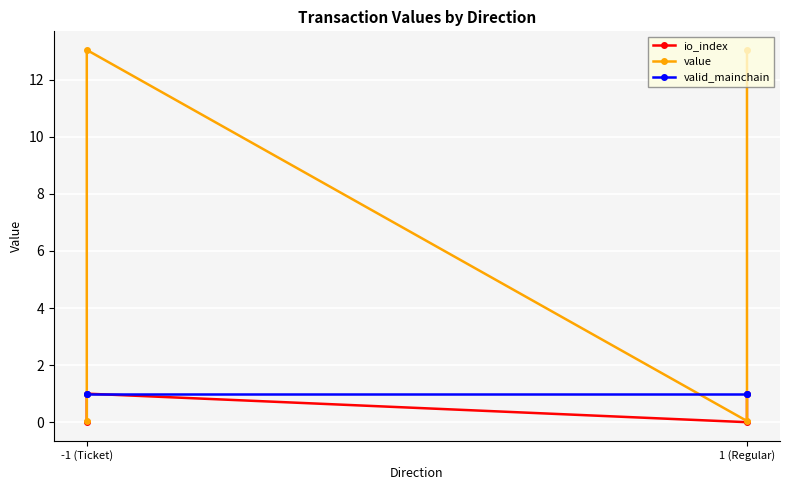

What is the label of the 2nd point from the left?

-1 (Ticket)